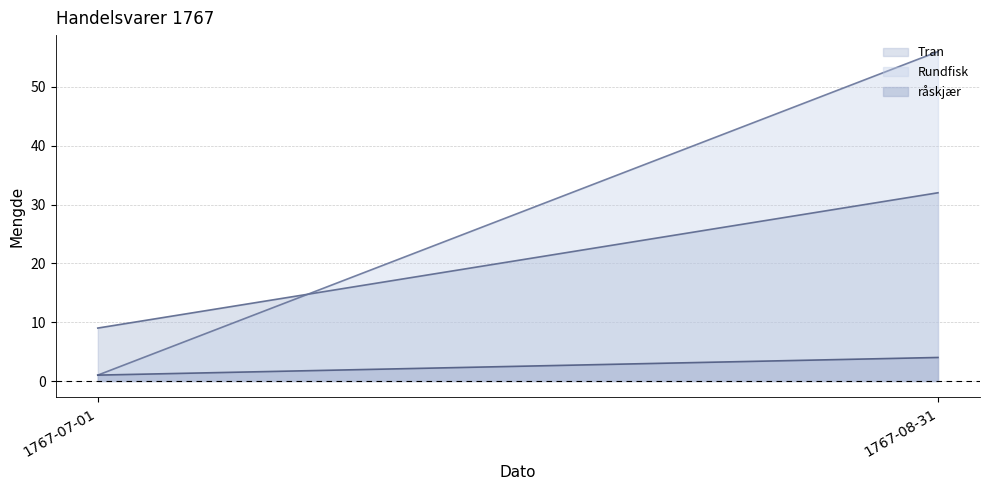

List the series in order of their peak value, highest first.

Rundfisk, Tran, råskjær